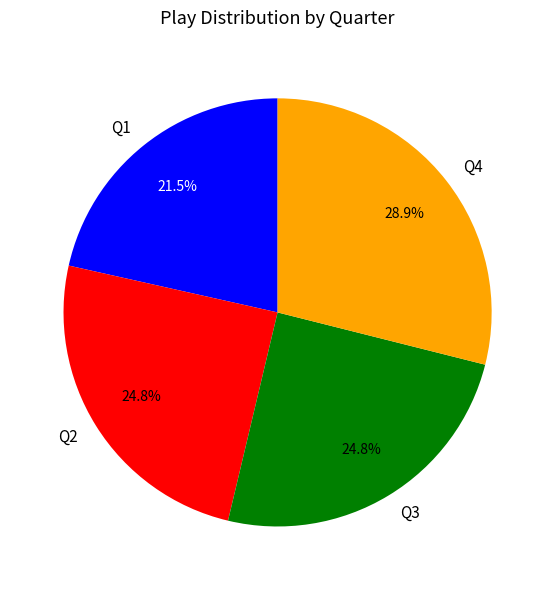

Combined, do Q1 and Q4 account for over 50%?

Yes